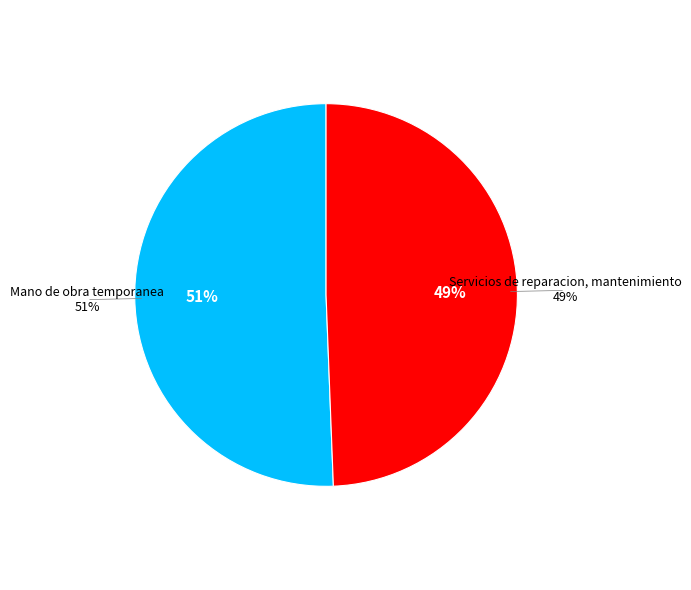

Is the sum of Servicios de reparacion, mantenimiento and Mano de obra temporanea greater than half?

Yes